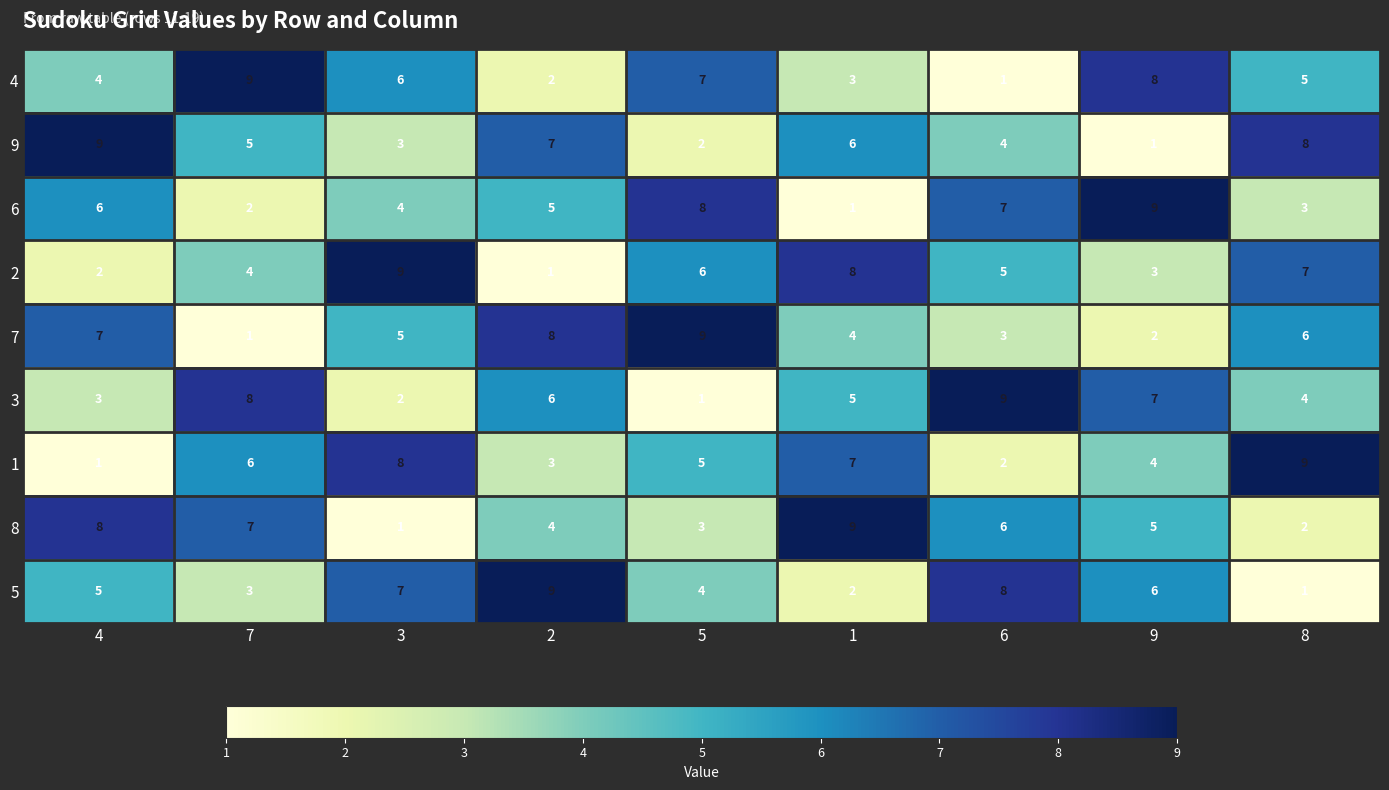

At which label does 3 first exceed 5?

7